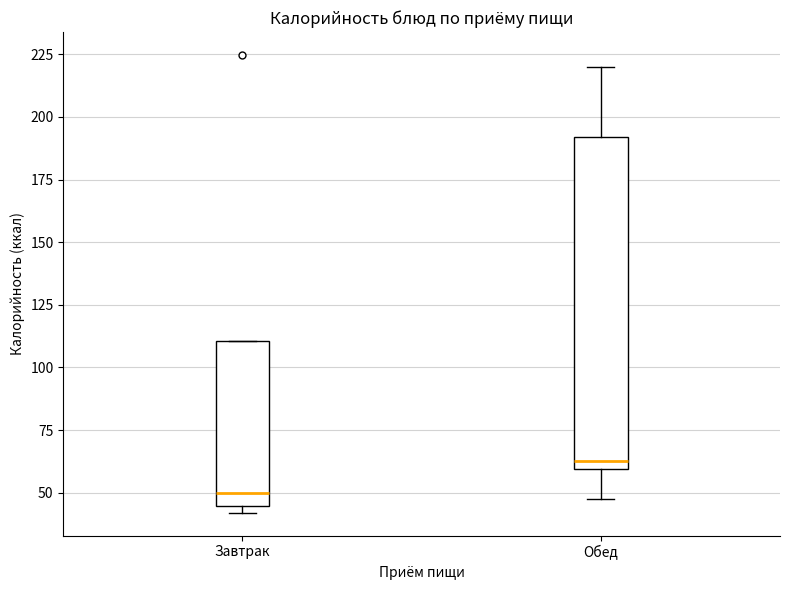

Comparing the boxes themselves (not the whiskers), which one is the tallest?

Обед